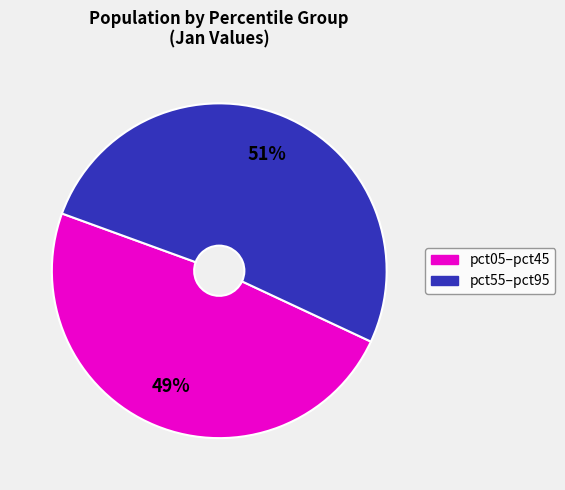

To the nearest percent, what is the average slice percentage?

50%